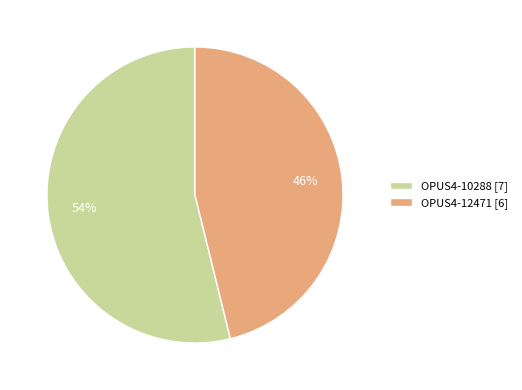

Is it true that OPUS4-10288 is 45% of the pie?

False